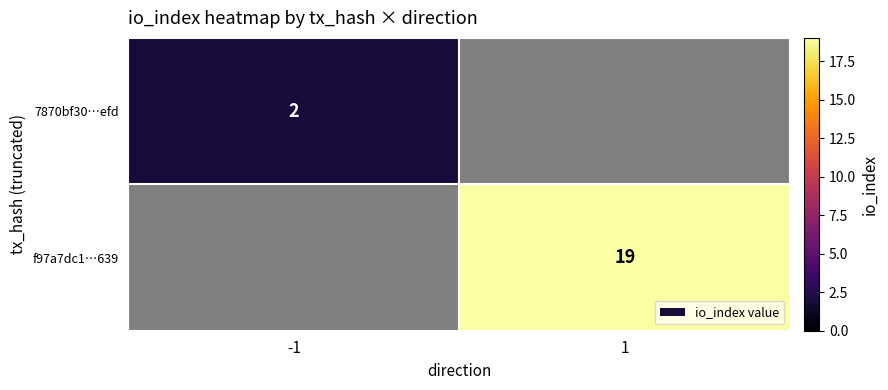

What is the greatest value displayed?

19.0